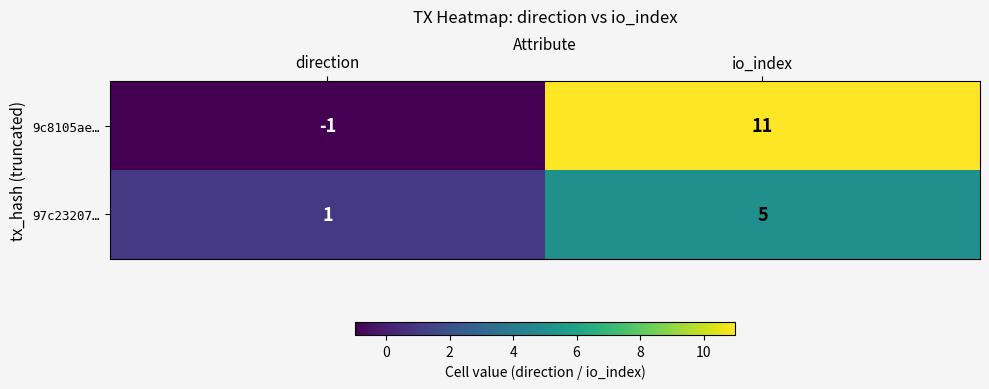

Which series changed the most between direction and io_index?

9c8105ae…